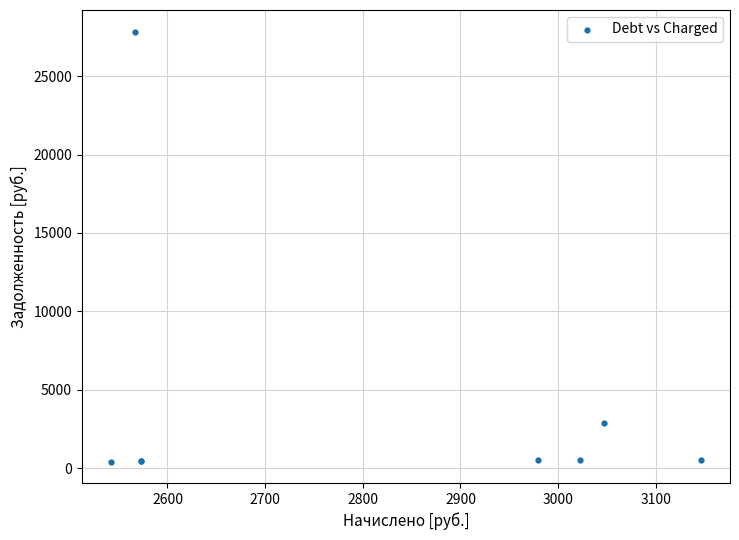

What Y value in the scatter plot is closest to 14134?

2878.8